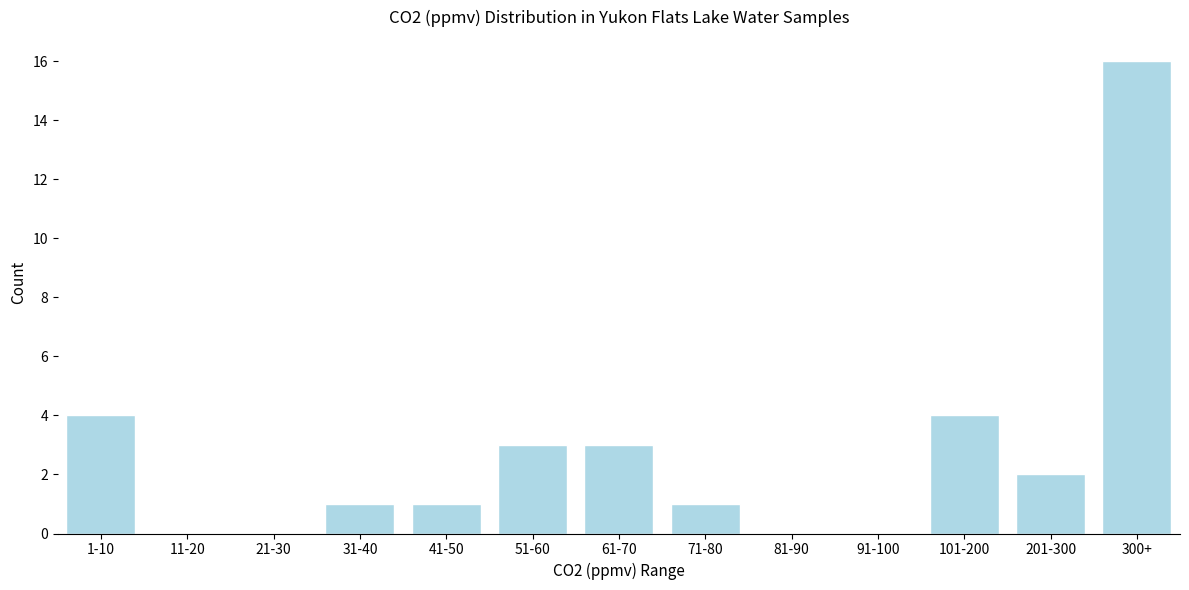

Reading right to left, extract all data points from this chart.

300+=16	201-300=2	101-200=4	91-100=0	81-90=0	71-80=1	61-70=3	51-60=3	41-50=1	31-40=1	21-30=0	11-20=0	1-10=4